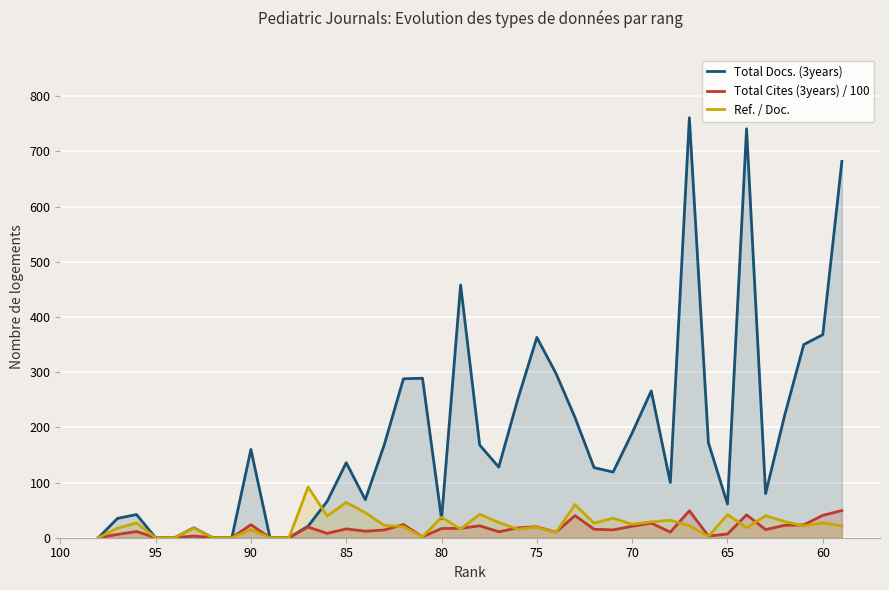

How many values in Ref. / Doc. are above zero?

33